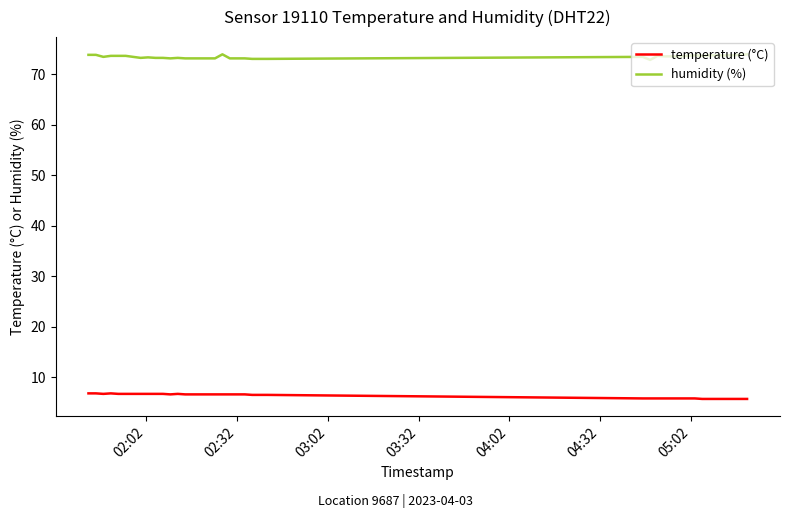

List the series in order of their overall mean, lowest first.

temperature (°C), humidity (%)